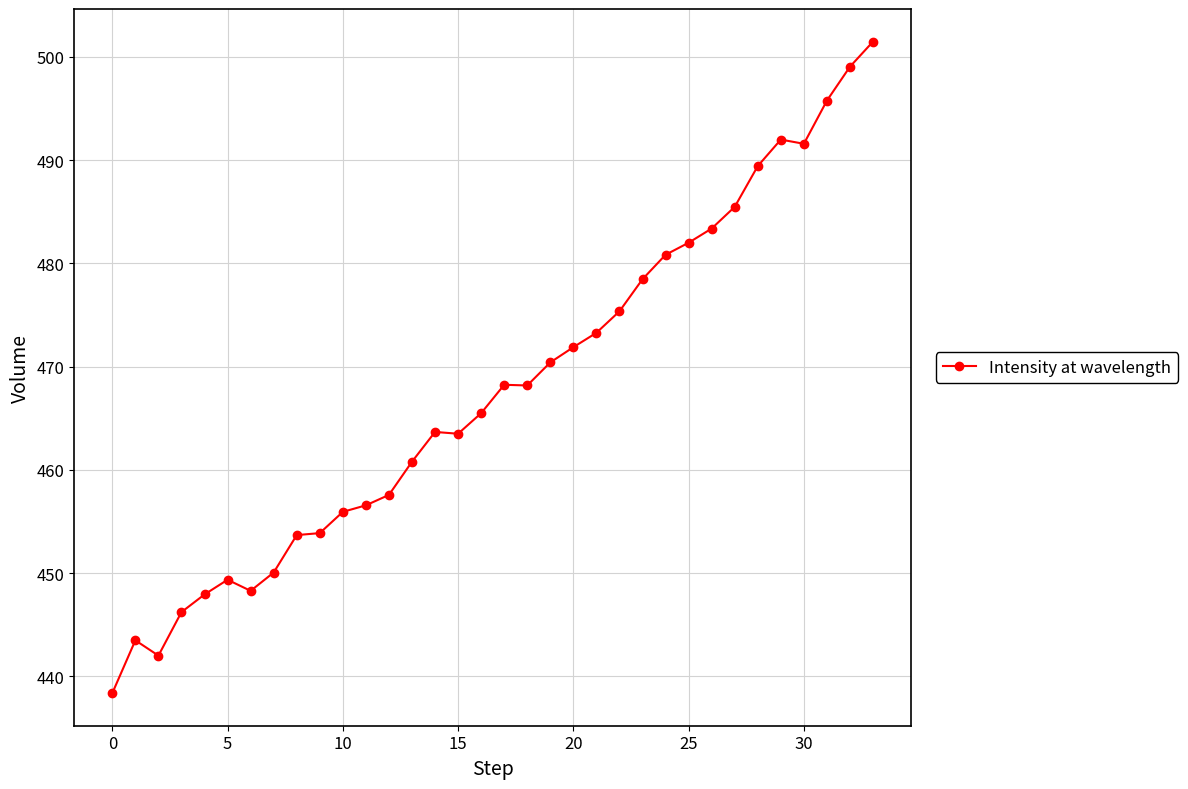

True or false: the data has more than 0 interior local peaks.

True